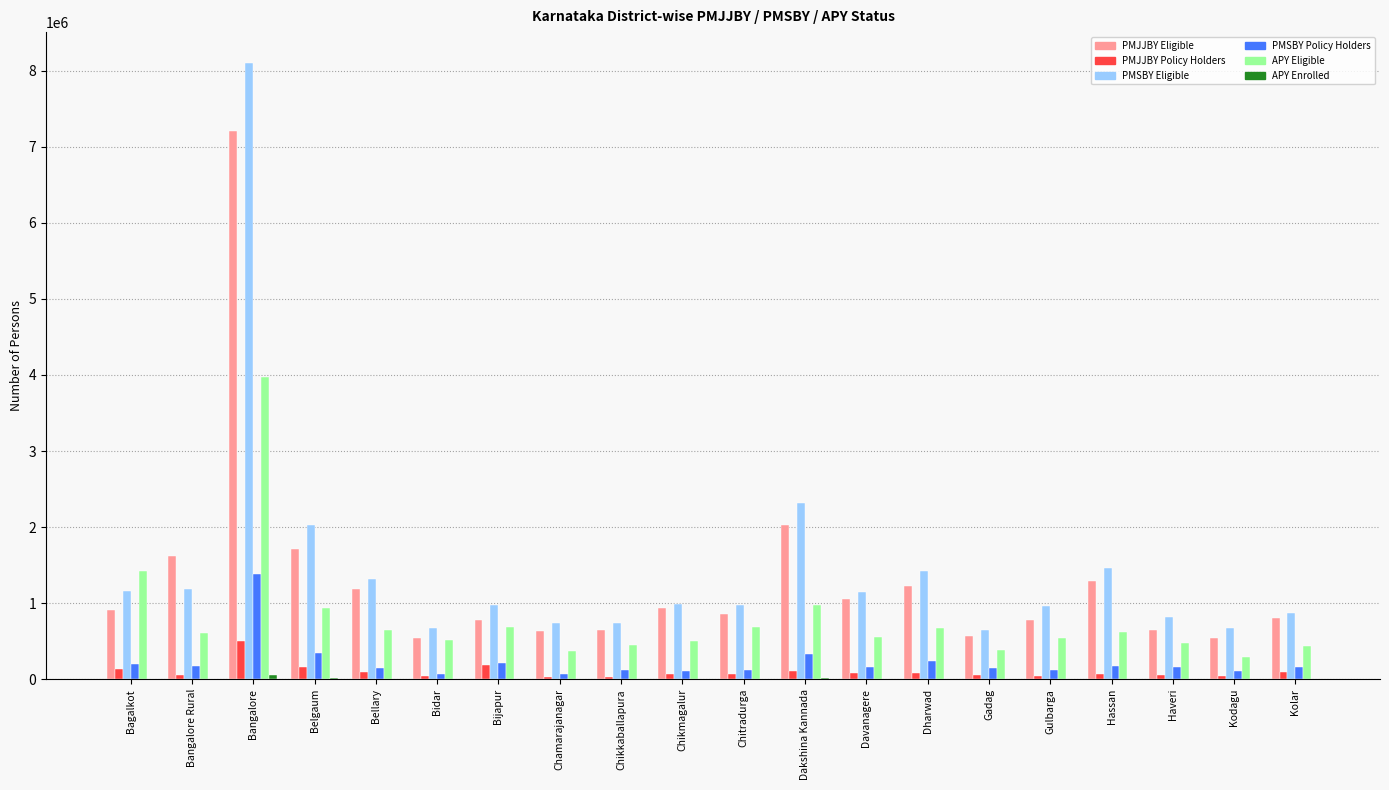

At which label does PMSBY Eligible first exceed 988050?

Bagalkot